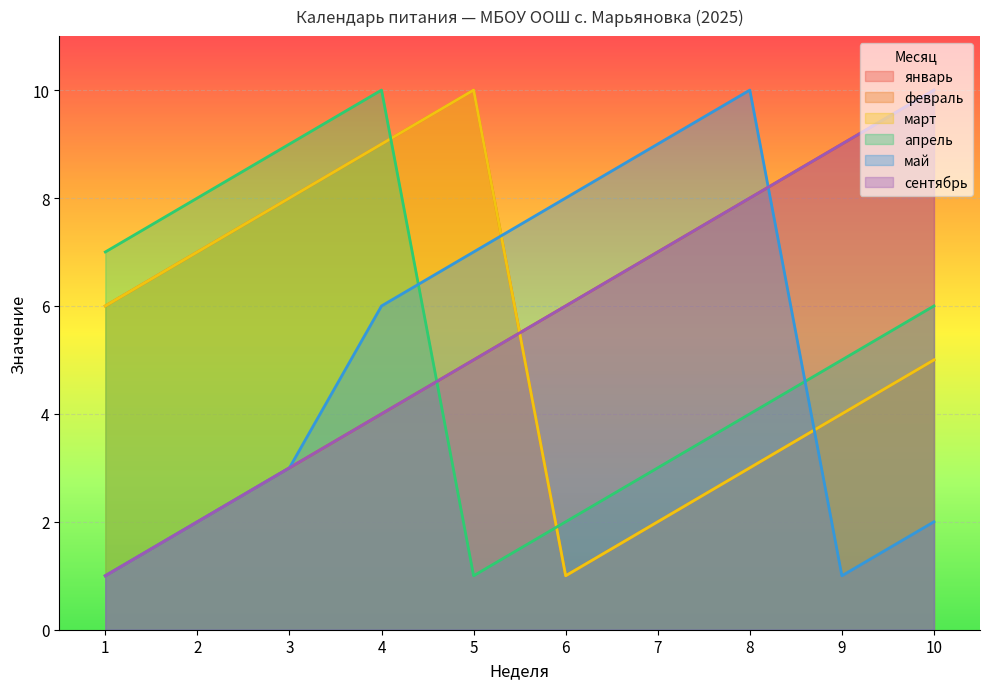

Where does the январь series first go above 6?

7